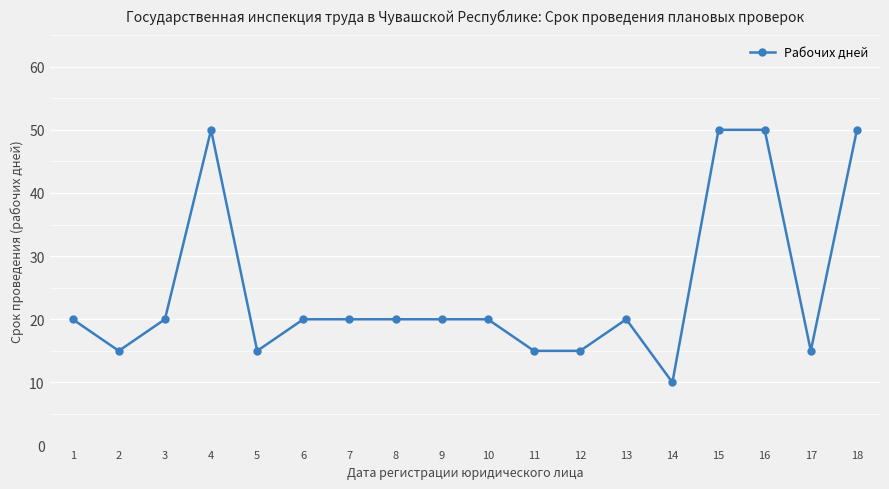

Reading right to left, extract all data points from this chart.

18=50	17=15	16=50	15=50	14=10	13=20	12=15	11=15	10=20	9=20	8=20	7=20	6=20	5=15	4=50	3=20	2=15	1=20